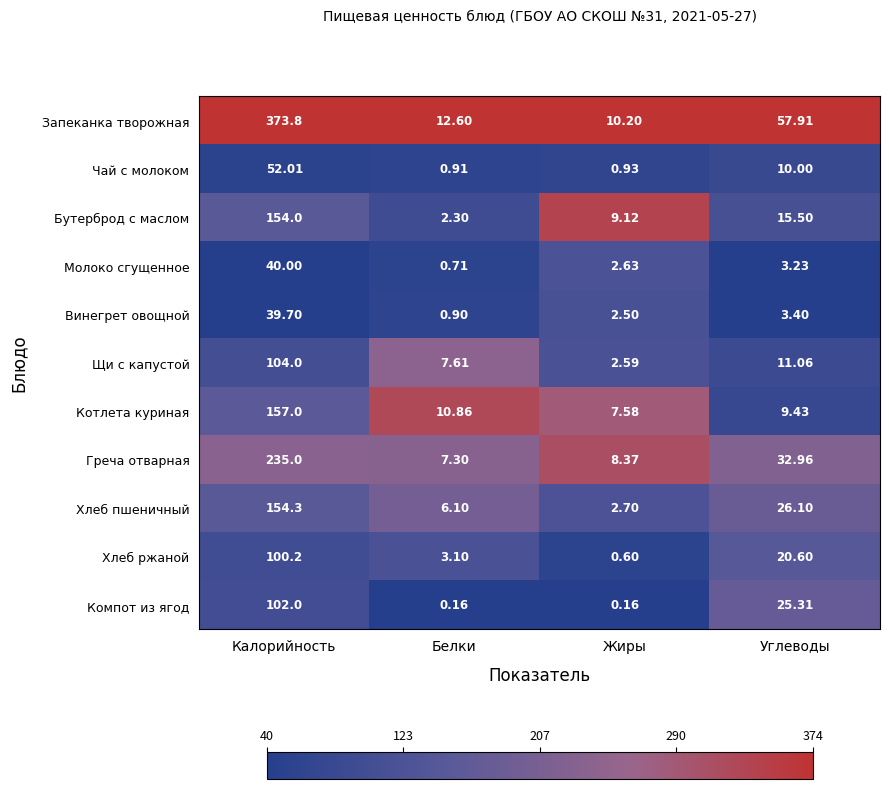

How many distinct data groups are displayed?

11